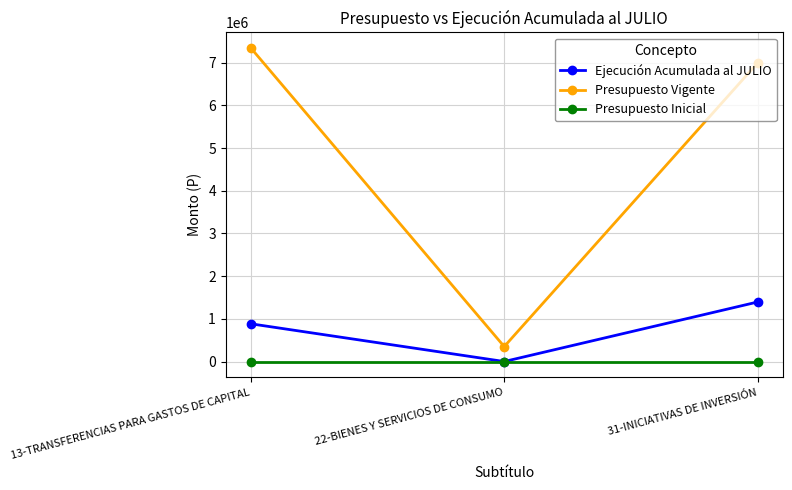

What is the maximum value shown in the chart?

7339805